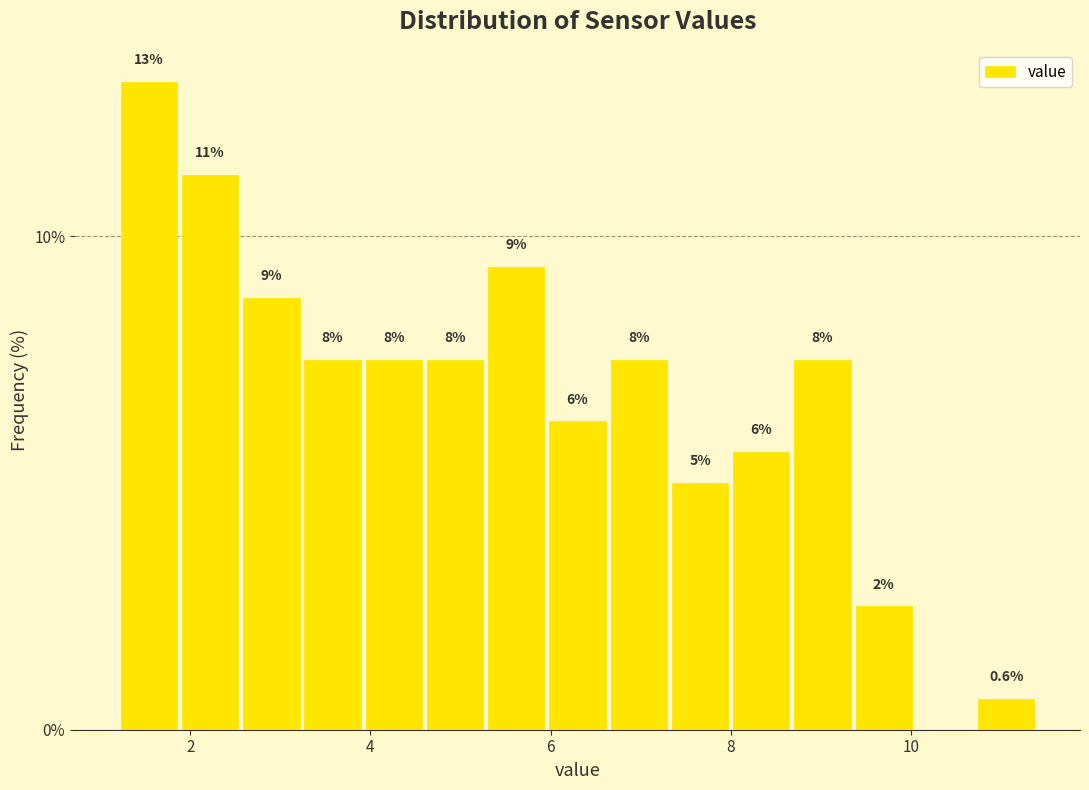

Around what value on the x-axis is the tallest bar? Give the approximate position of its centre, as read against the axis.

1.6